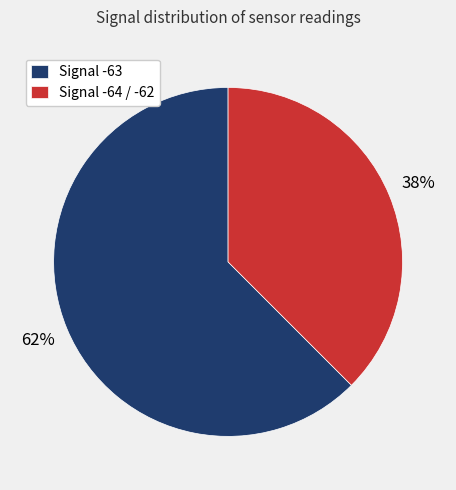

Do Signal -64 / -62 and Signal -63 together represent more than half of the pie?

Yes